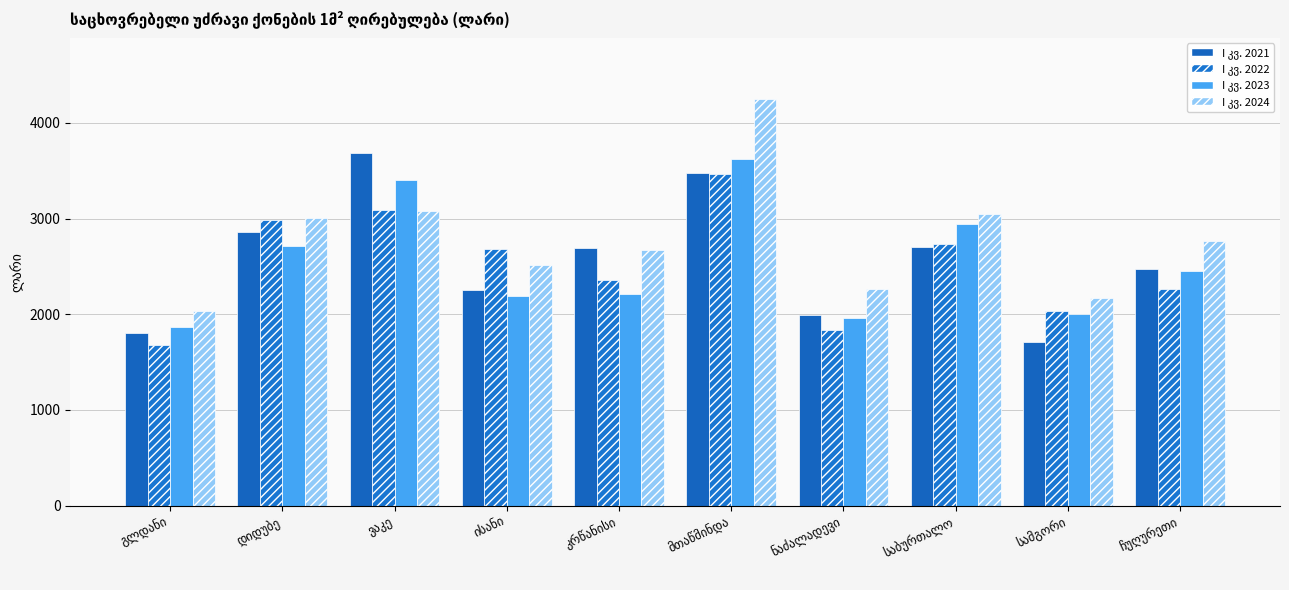

How many distinct data groups are displayed?

4